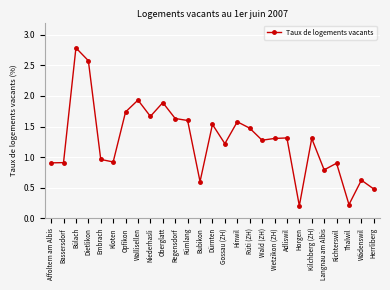

Where is the first local maximum?

Bülach